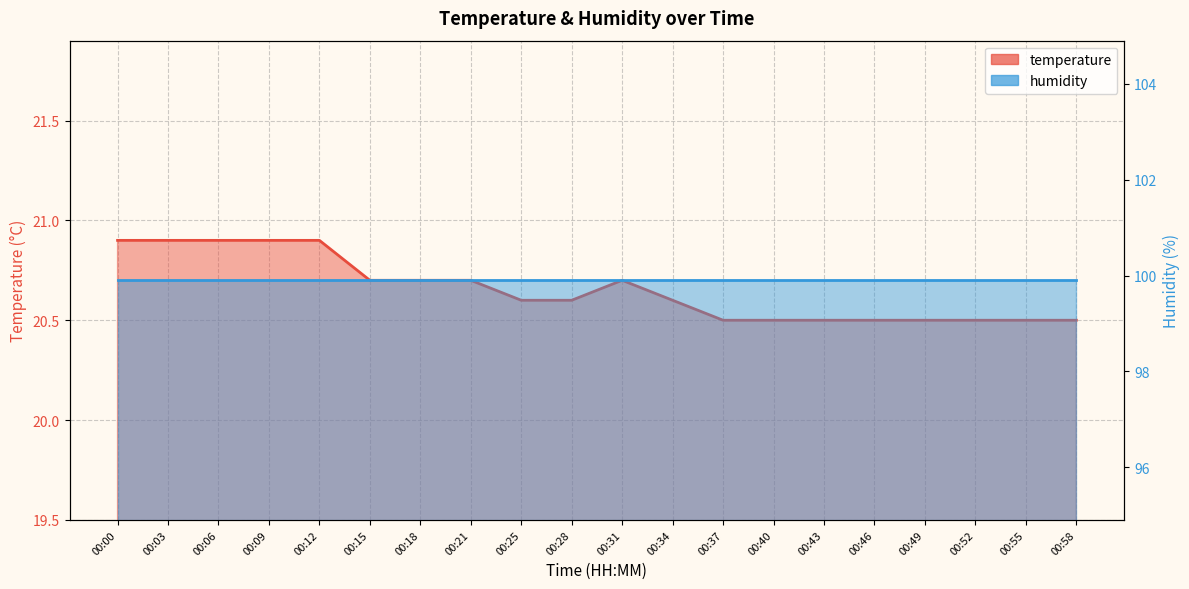

Does the chart have visible grid lines?

Yes